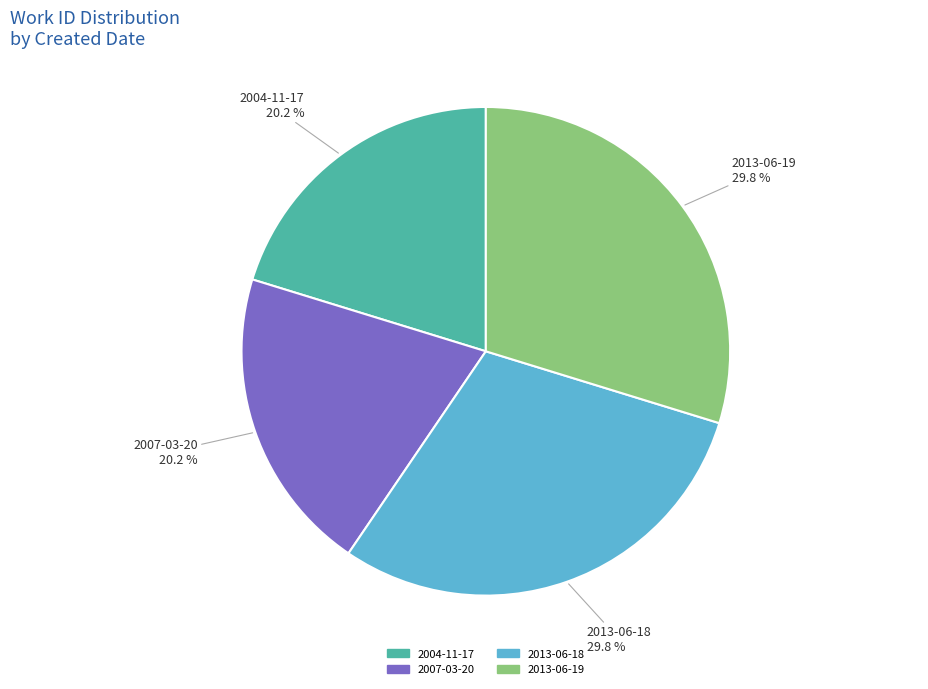

How many segments does this pie chart have?

4